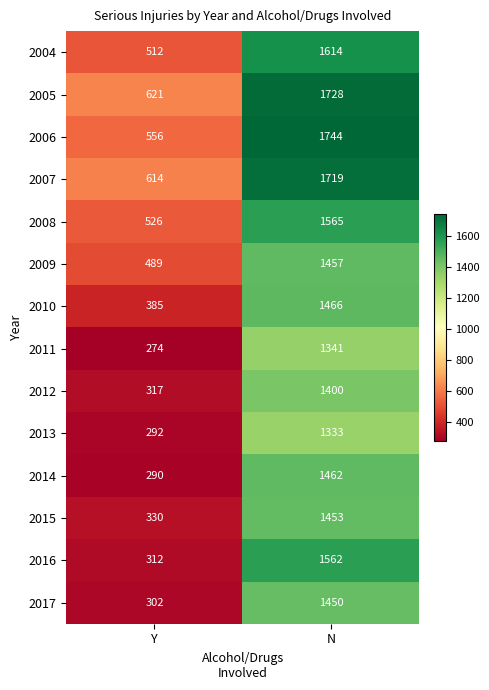

Reading left to right, extract all data points from this chart.

2004: 512	1614
2005: 621	1728
2006: 556	1744
2007: 614	1719
2008: 526	1565
2009: 489	1457
2010: 385	1466
2011: 274	1341
2012: 317	1400
2013: 292	1333
2014: 290	1462
2015: 330	1453
2016: 312	1562
2017: 302	1450